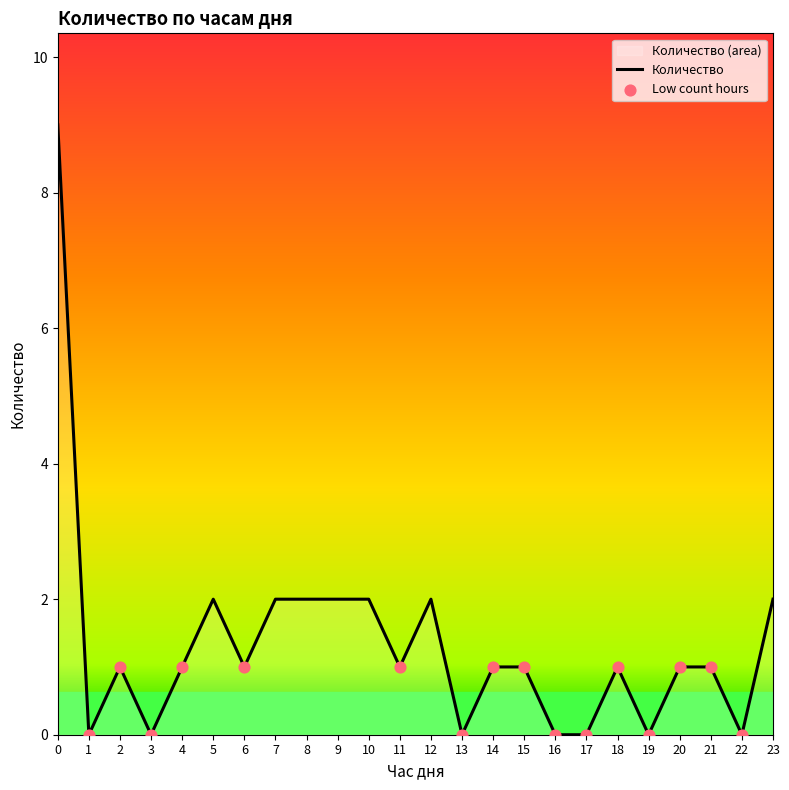

What is the change in value from 0 to 14?

-8